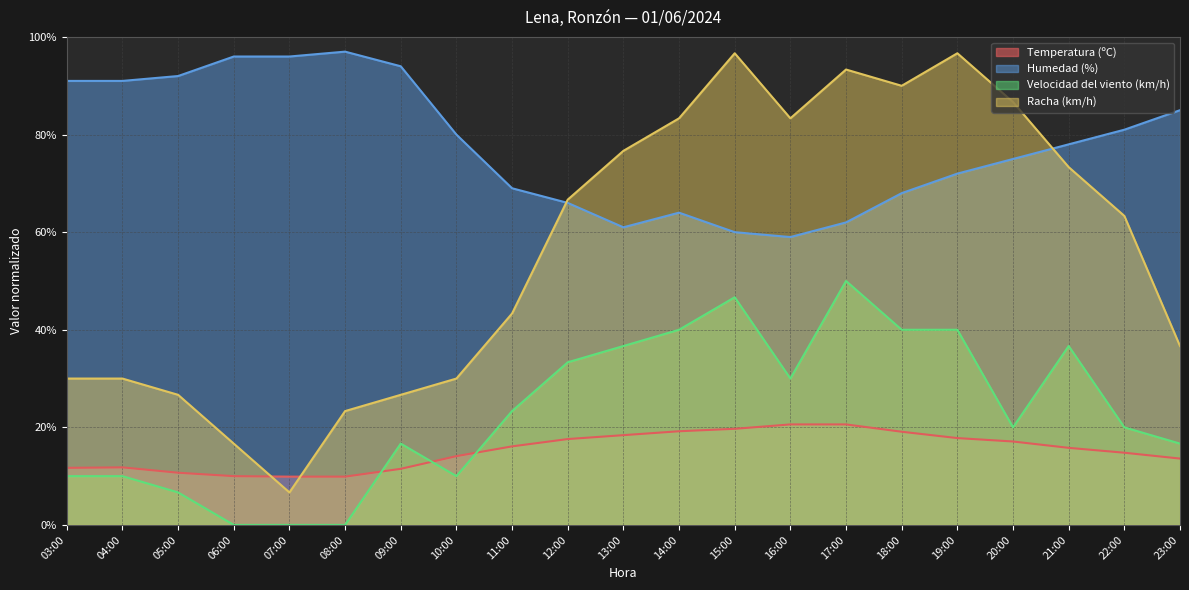

The value of Racha (km/h) at 05:00 is 38.8. True or false?

False